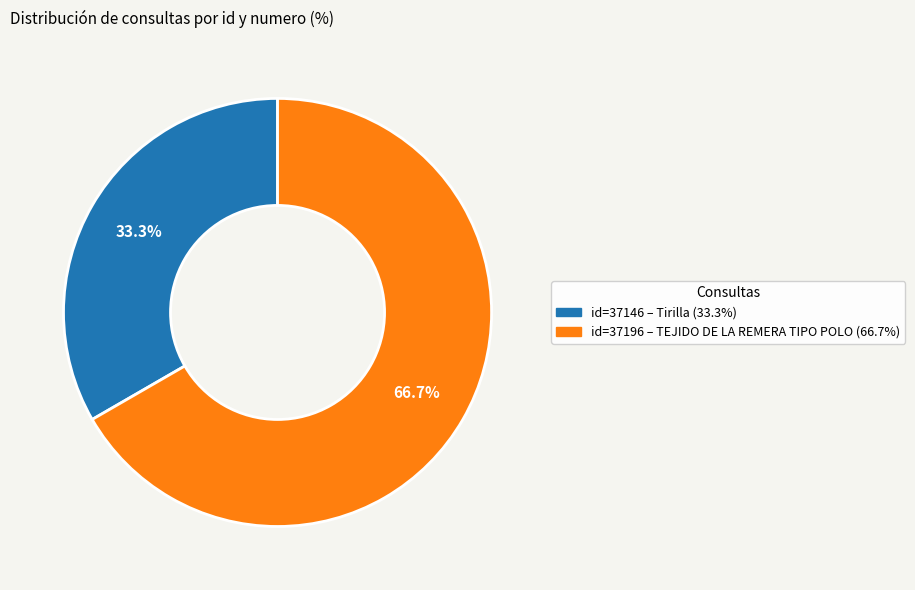

Is there a majority slice in this chart?

Yes